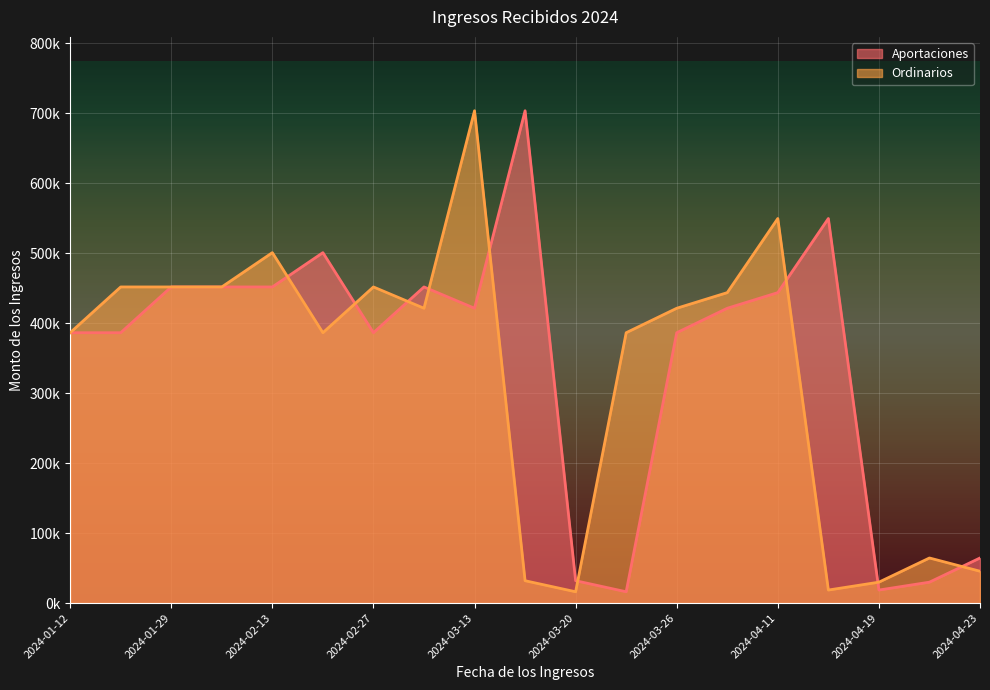

What is the average value of the Ordinarios series?

326946.6